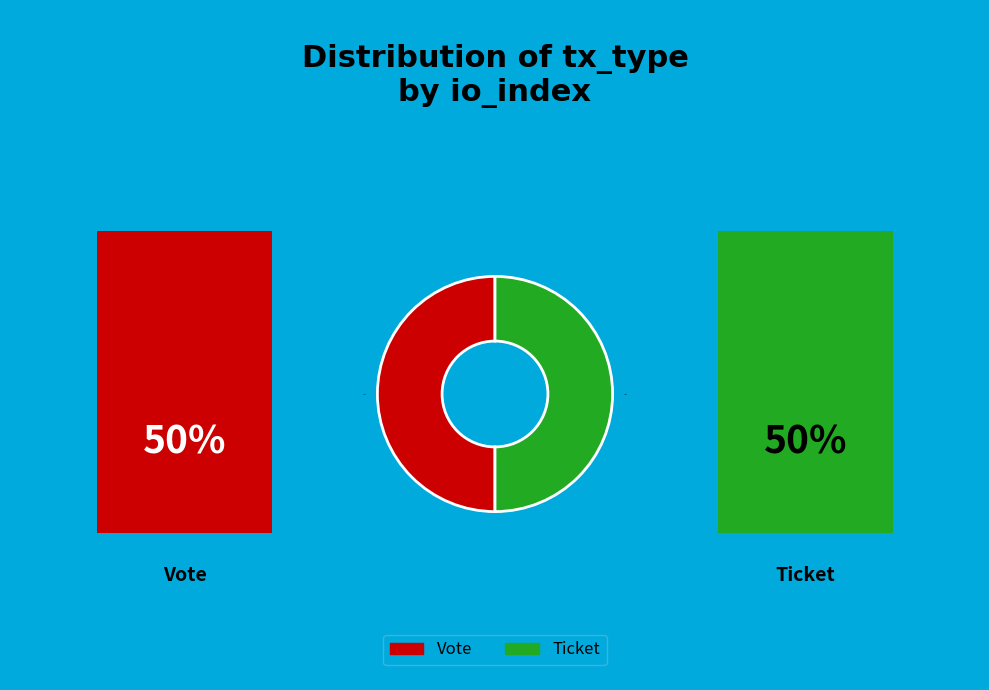

How many segments does this pie chart have?

2